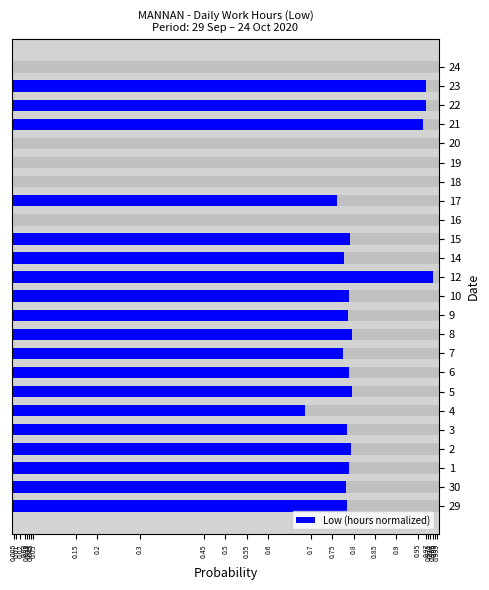

What position from the left is 5?

7